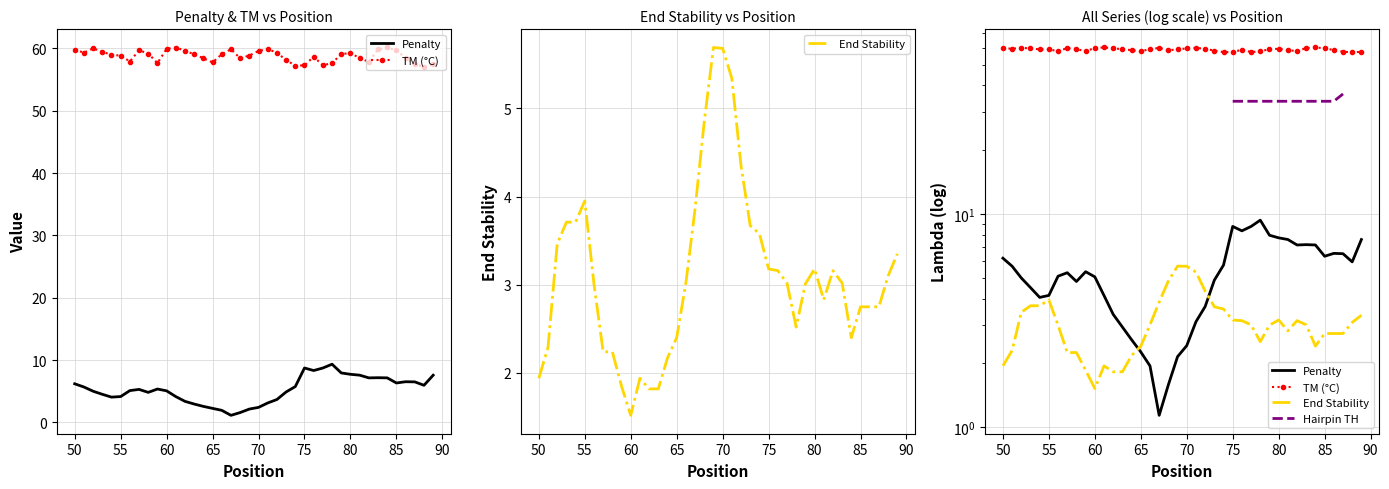

True or false: Hairpin TH has more than 2 points higher than both neighbors.

False